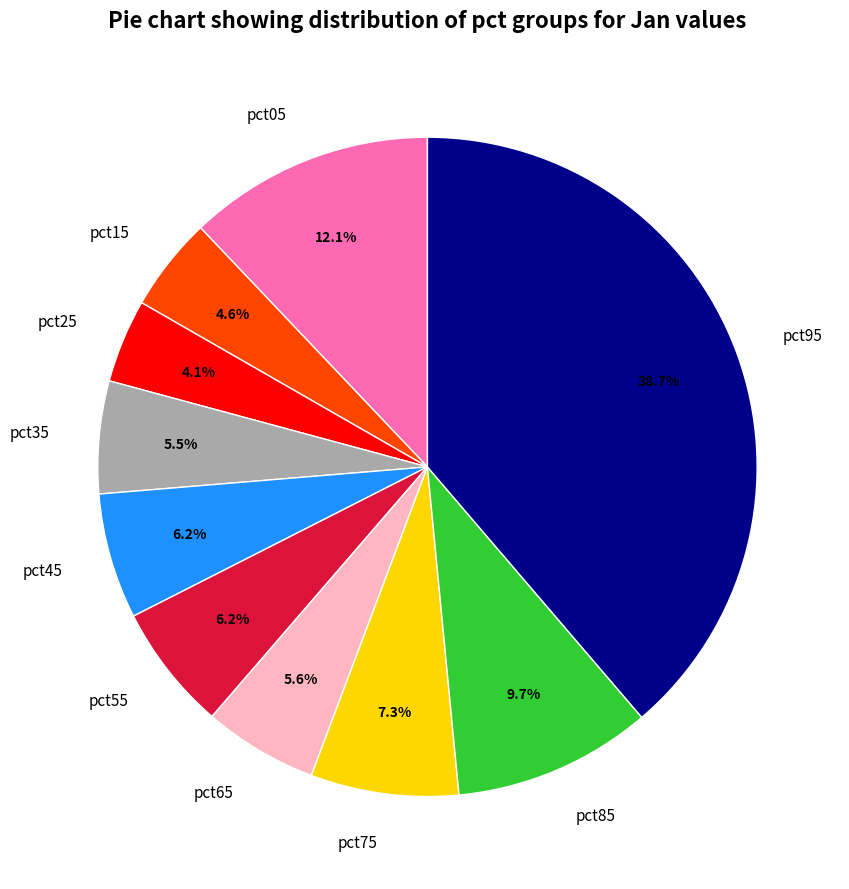

To the nearest percent, what percentage of the pie is pct65?

6%